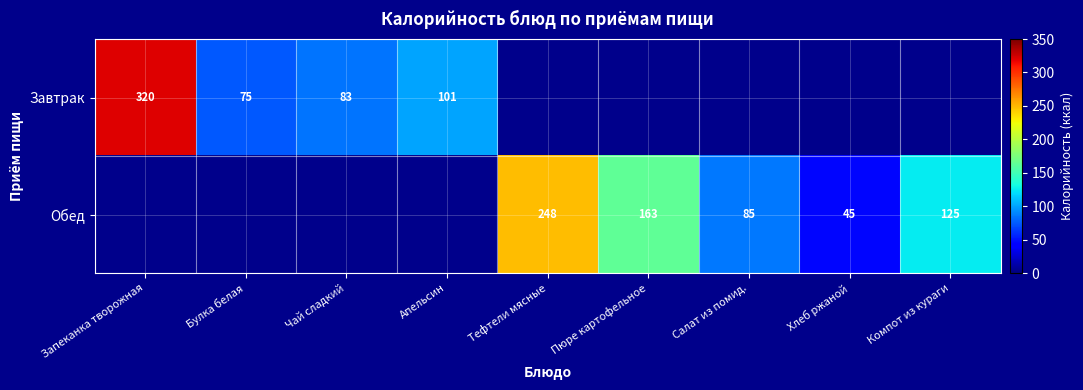

At how many categories does at least one series exceed 109?

4